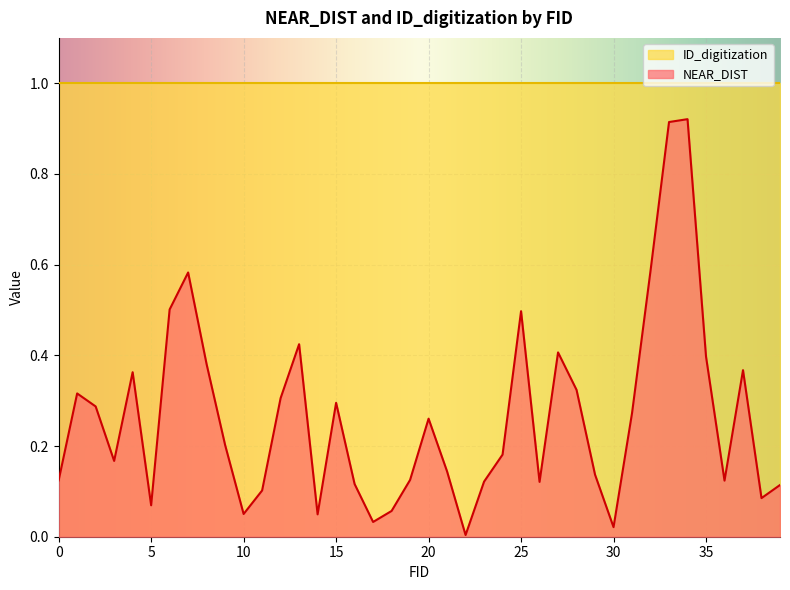

What is the sum of all values?

10.5